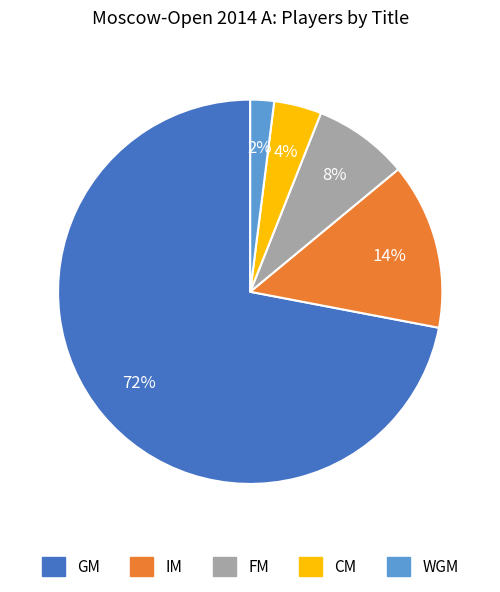

Combined, do GM and FM account for over 50%?

Yes